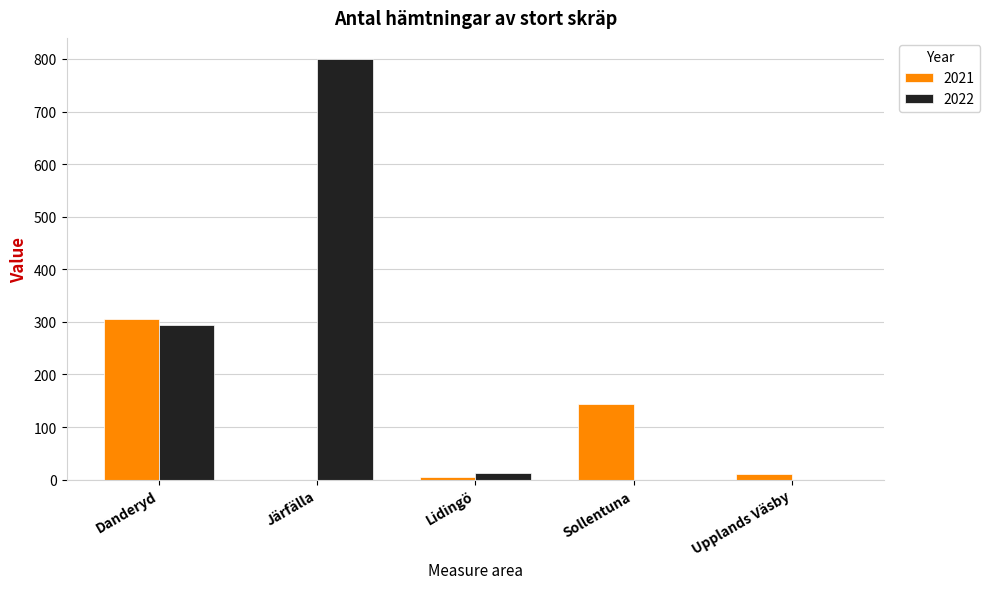

Is it true that 2021 equals 164 at Järfälla?

False